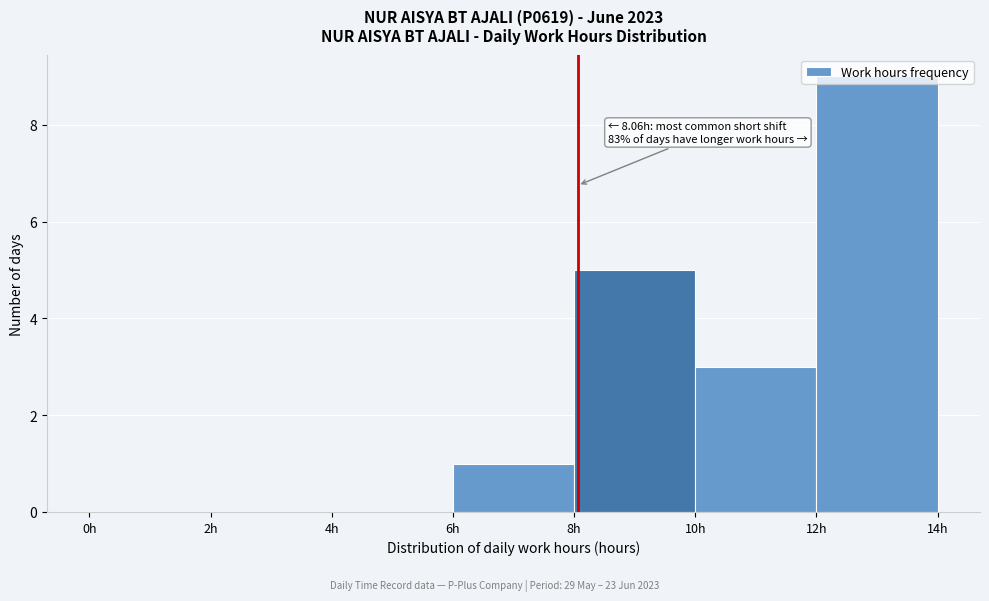

Over which range of the x-axis is the bar tallest?

12 to 14